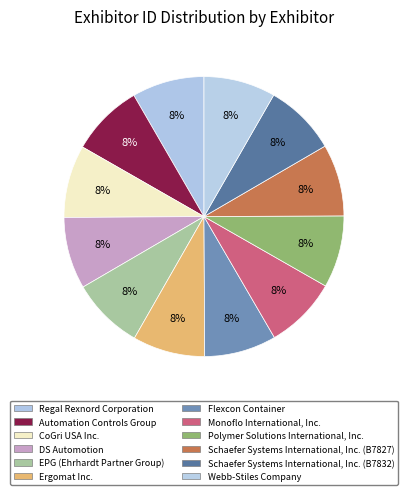

Is it true that EPG (Ehrhardt Partner Group) is 8% of the pie?

True